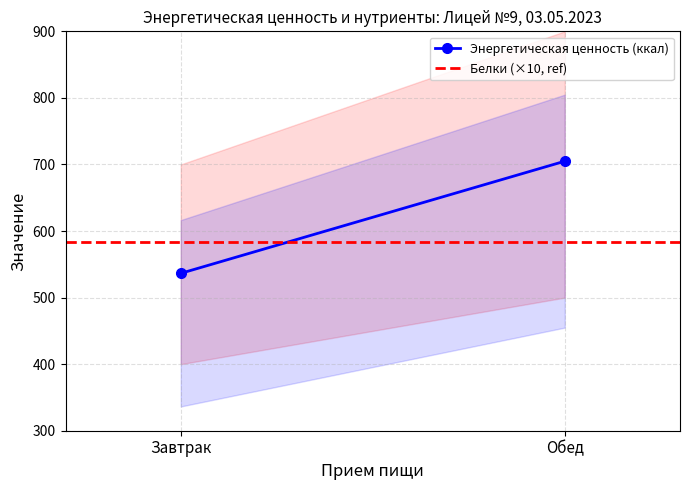

List the labels in order of Энергетическая ценность (ккал) value, largest first.

Обед, Завтрак